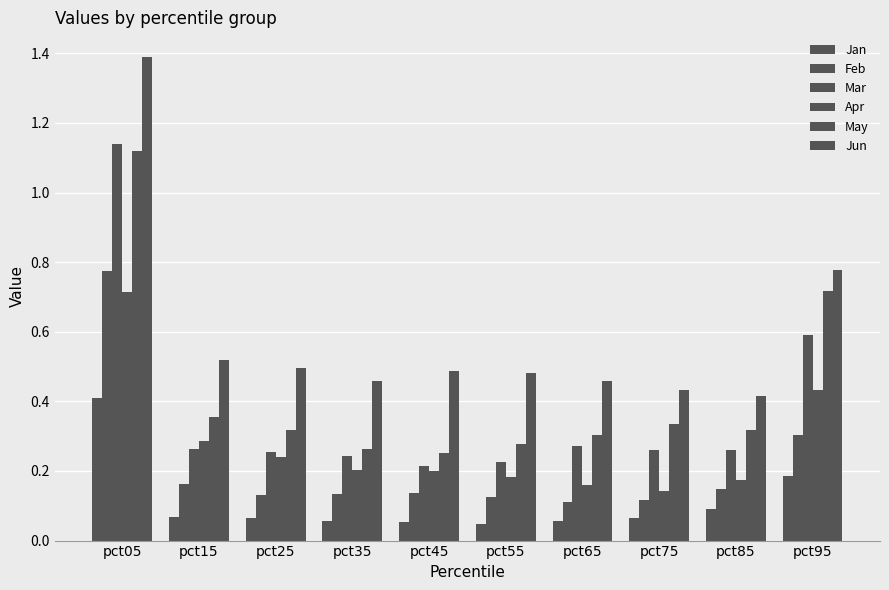

Are the bars horizontal?

No